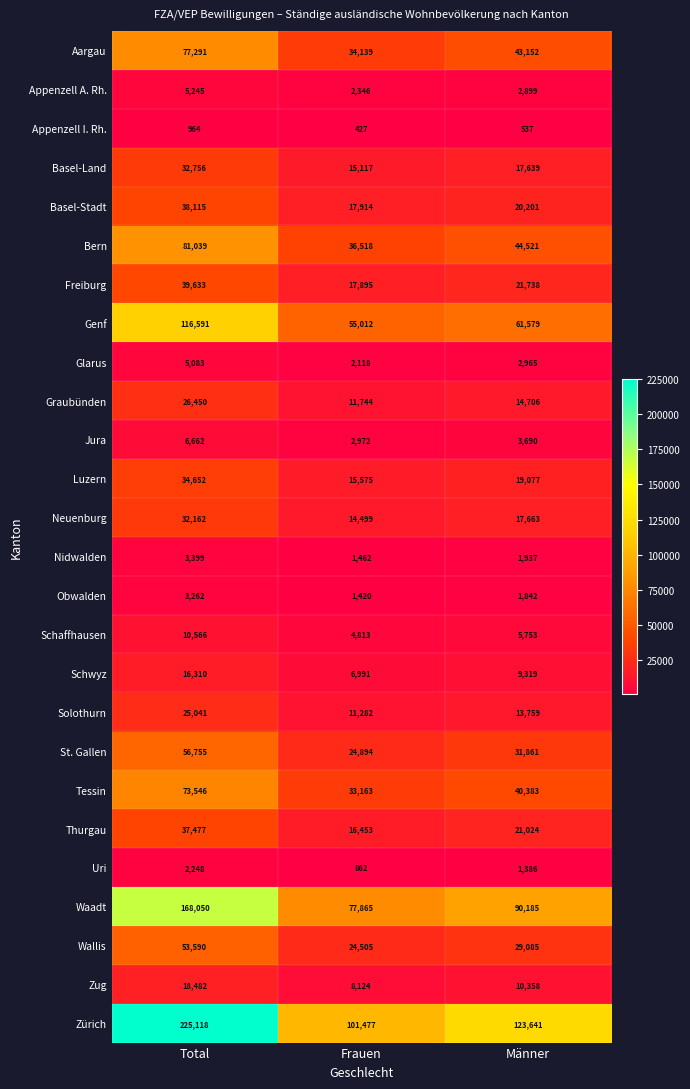

At how many categories does at least one series exceed 223442?

1